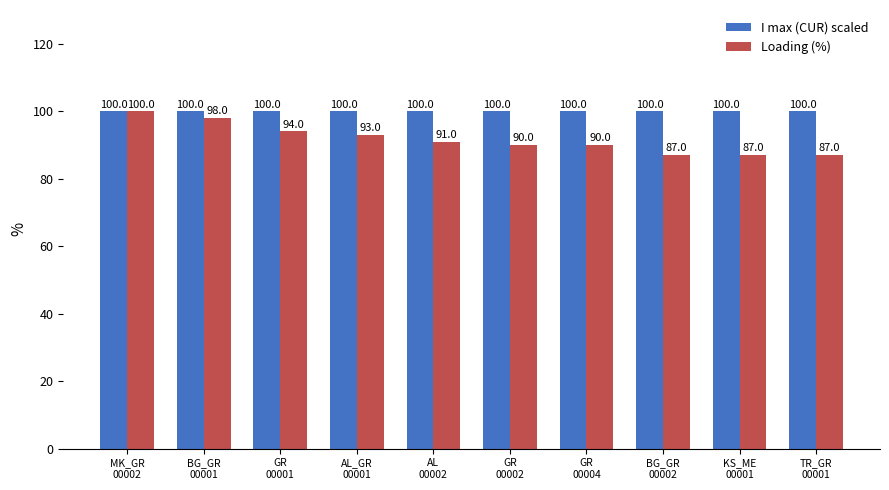

What is the difference between the maximum and minimum values in the Loading (%) series?

13